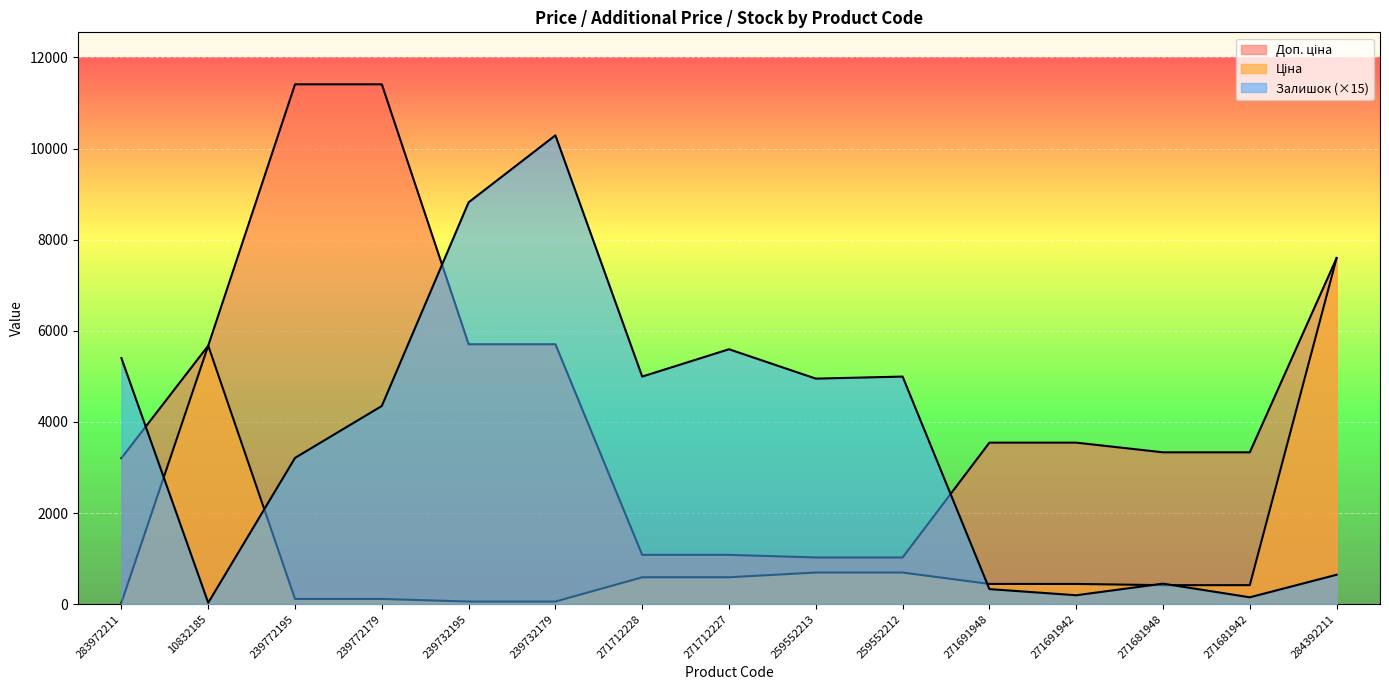

Is it true that Доп. ціна equals 1081.7 at 271712228?

True